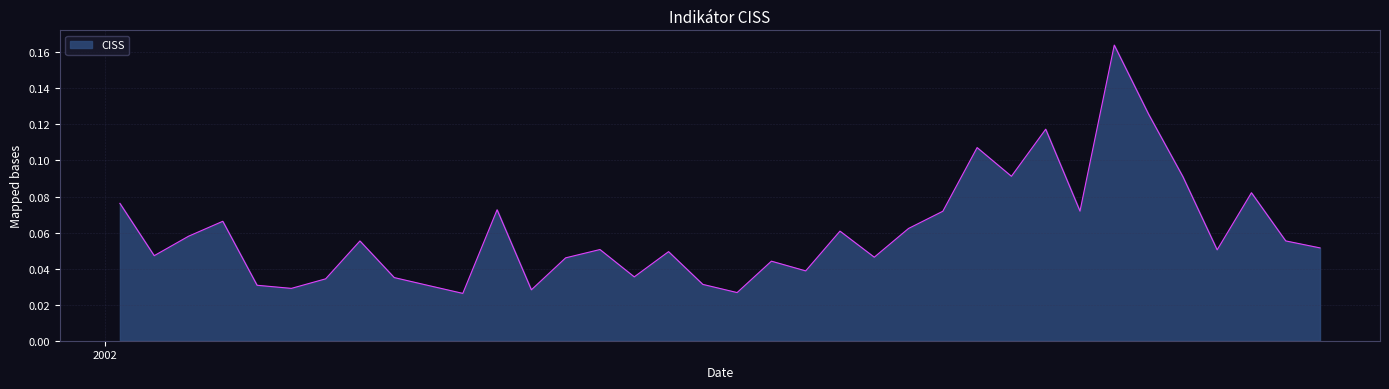

Which label corresponds to the largest value in the chart?

2002-07-26